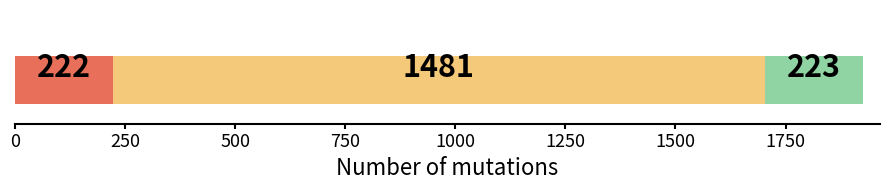

Count the number of data series in this chart.

3